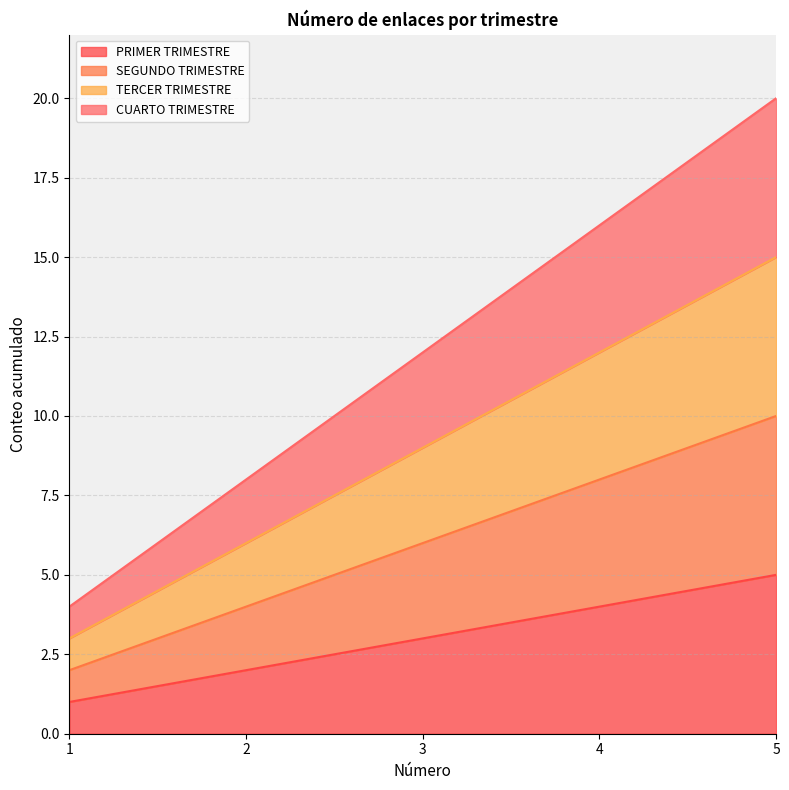

Reading left to right, what are all the values shown in this chart?

PRIMER TRIMESTRE: 1=1	2=2	3=3	4=4	5=5
SEGUNDO TRIMESTRE: 1=2	2=4	3=6	4=8	5=10
TERCER TRIMESTRE: 1=3	2=6	3=9	4=12	5=15
CUARTO TRIMESTRE: 1=4	2=8	3=12	4=16	5=20